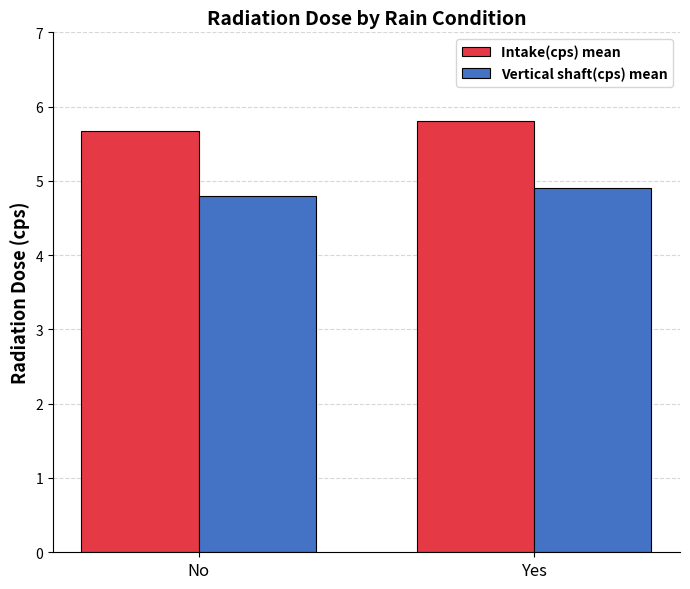

At which category is the sum across all series the highest?

Yes